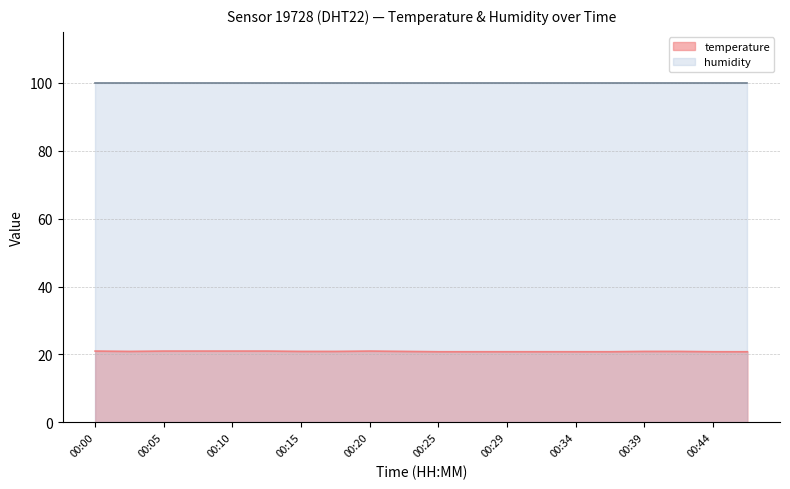

What is the maximum value shown in the chart?

99.9